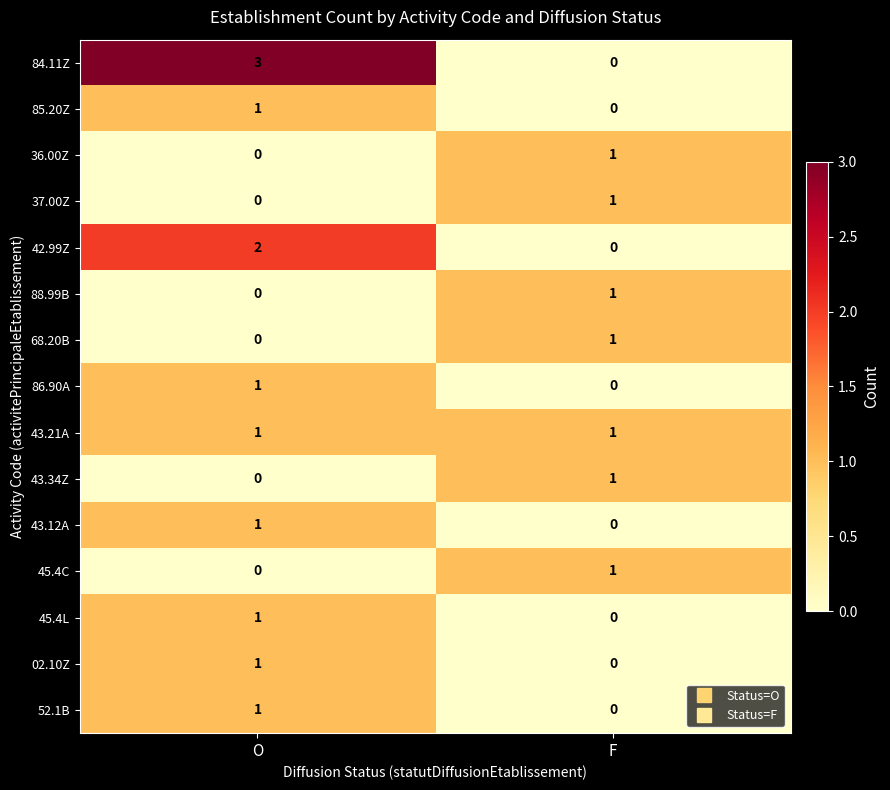

What is the maximum value shown in the chart?

3